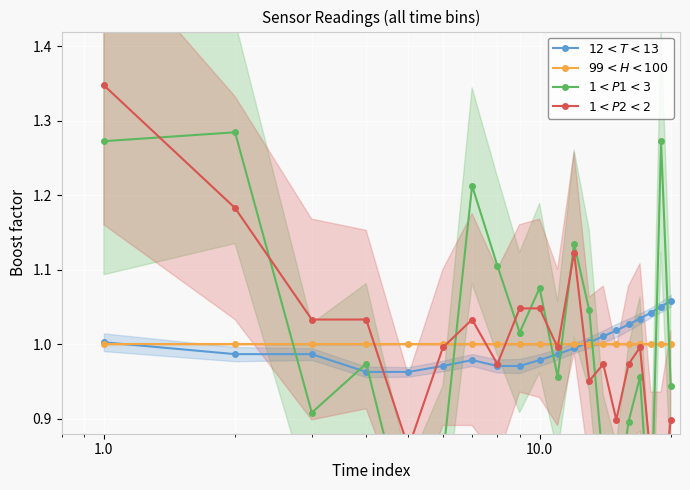

Is it true that $1 < P2 < 2$ equals 1.2 at 100.0?

False